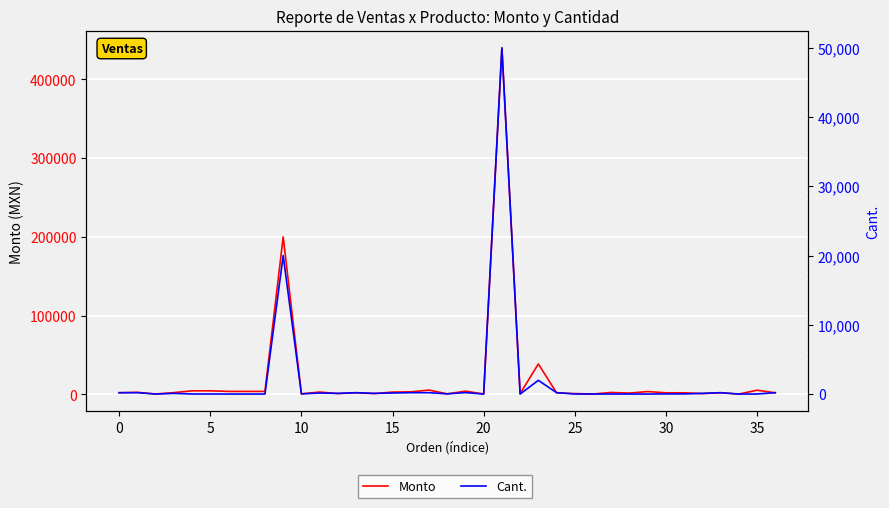

What is the average value of the Cant. series?

2018